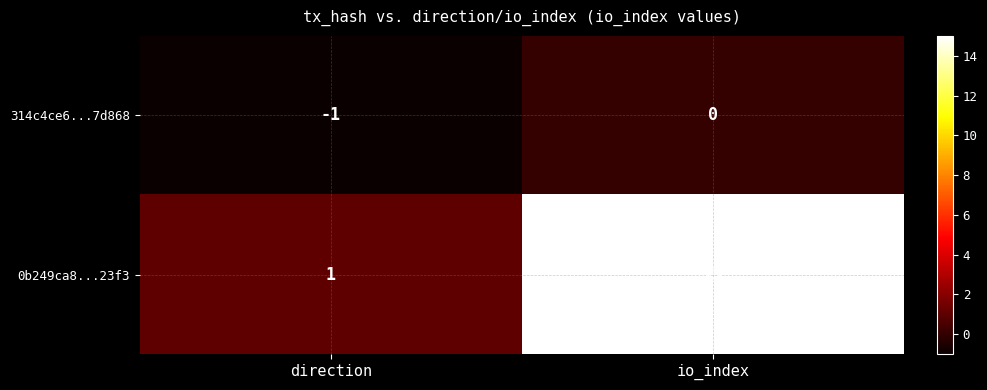

At which category is the sum across all series the highest?

io_index